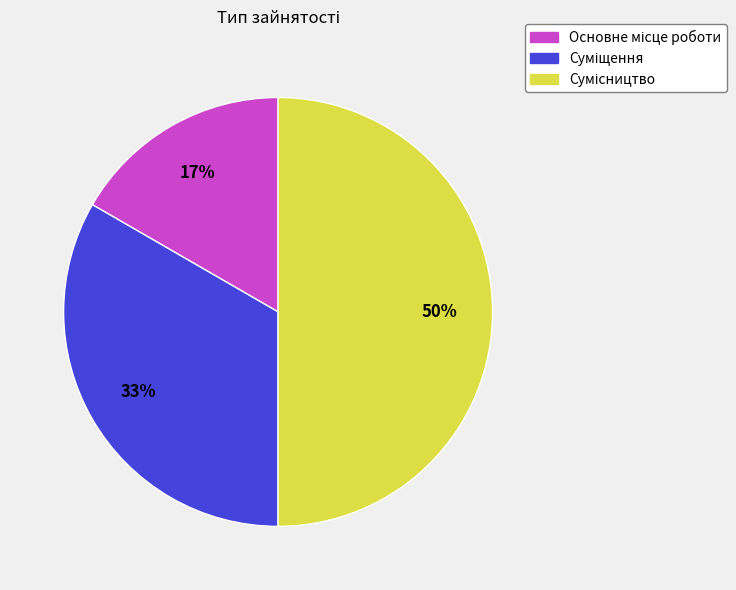

To the nearest percent, what is the difference between the largest and smallest slice percentages?

33%